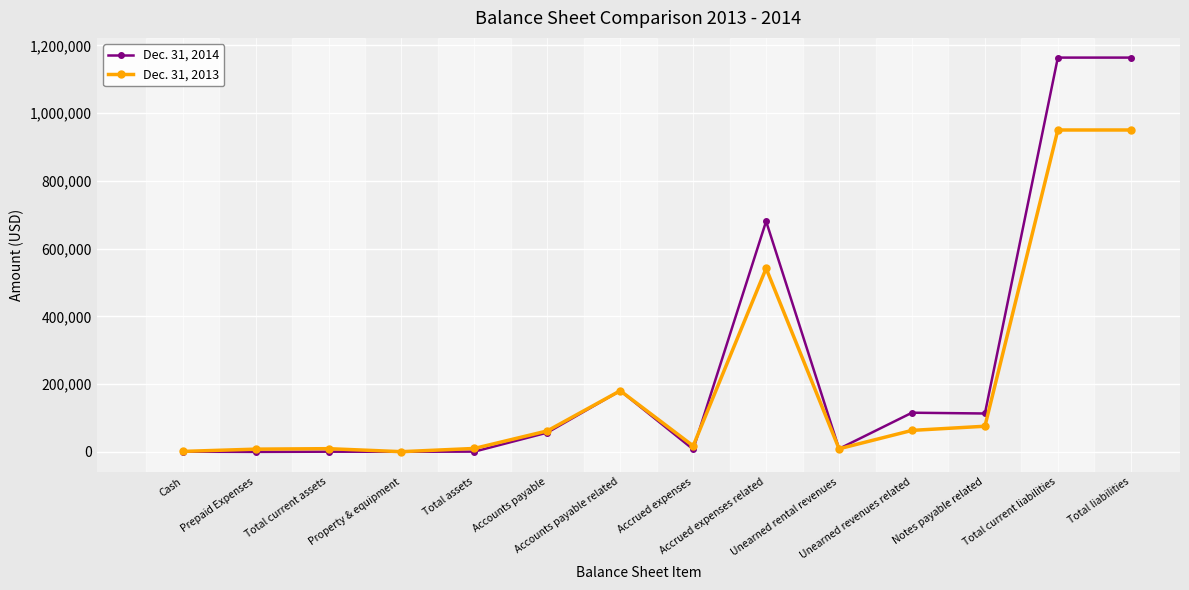

Rank the series by their average value, from lowest to highest.

Dec. 31, 2013, Dec. 31, 2014